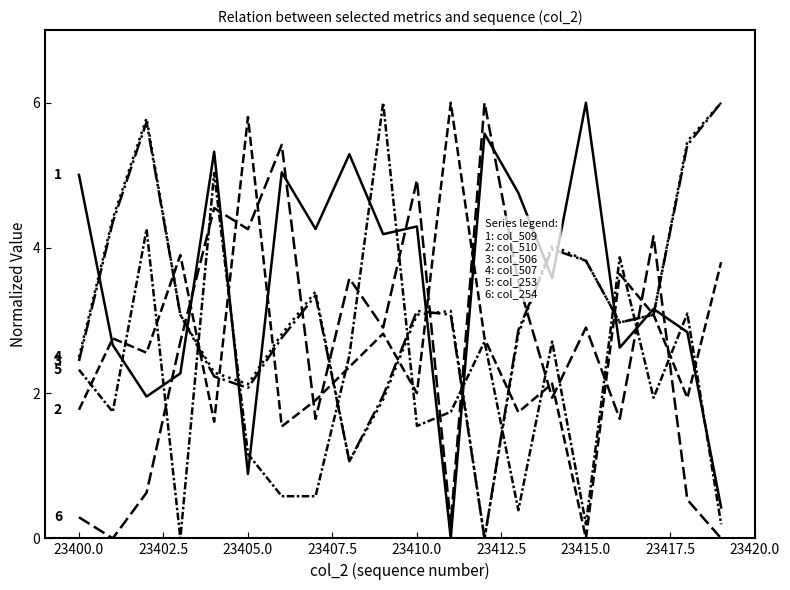

True or false: col_254 (1057) has a value of 8.0 at 23410.0.

False